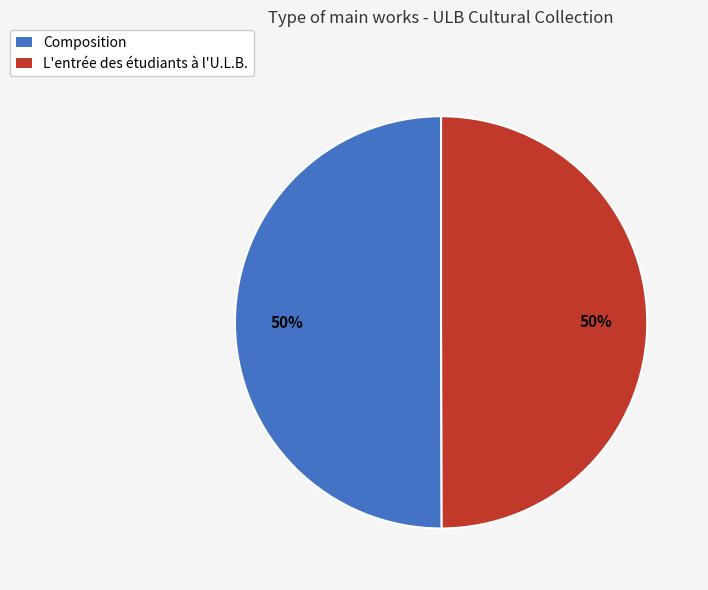

To the nearest percent, what portion does L'entrée des étudiants à l'U.L.B. represent?

50%